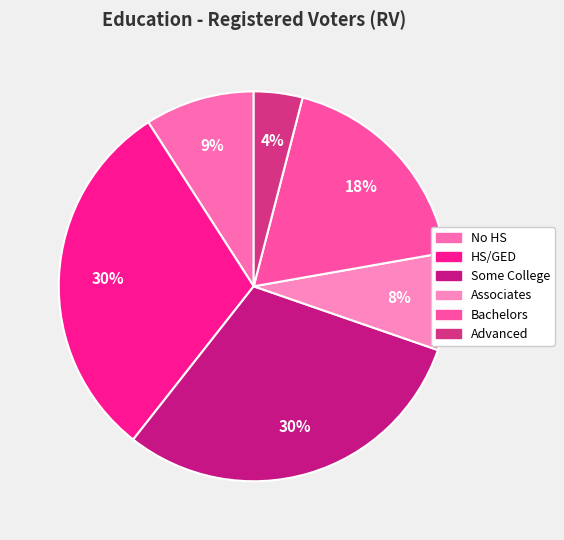

What is the total percentage of HS/GED and Associates?

38.4%